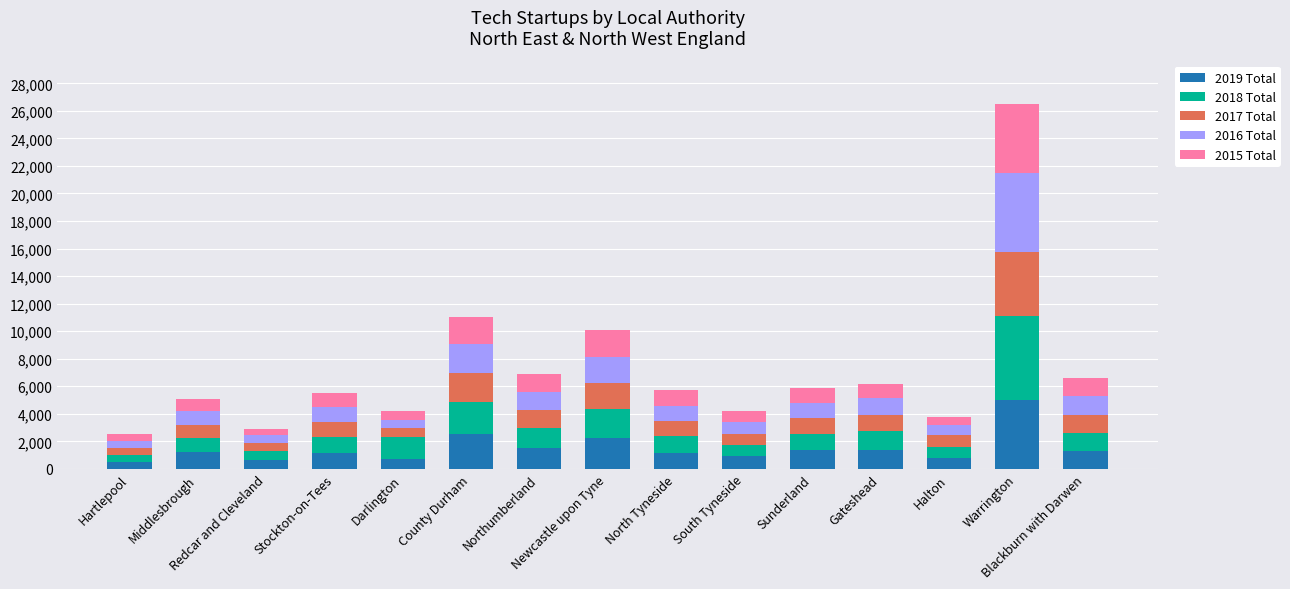

Does the chart contain stacked bars?

Yes